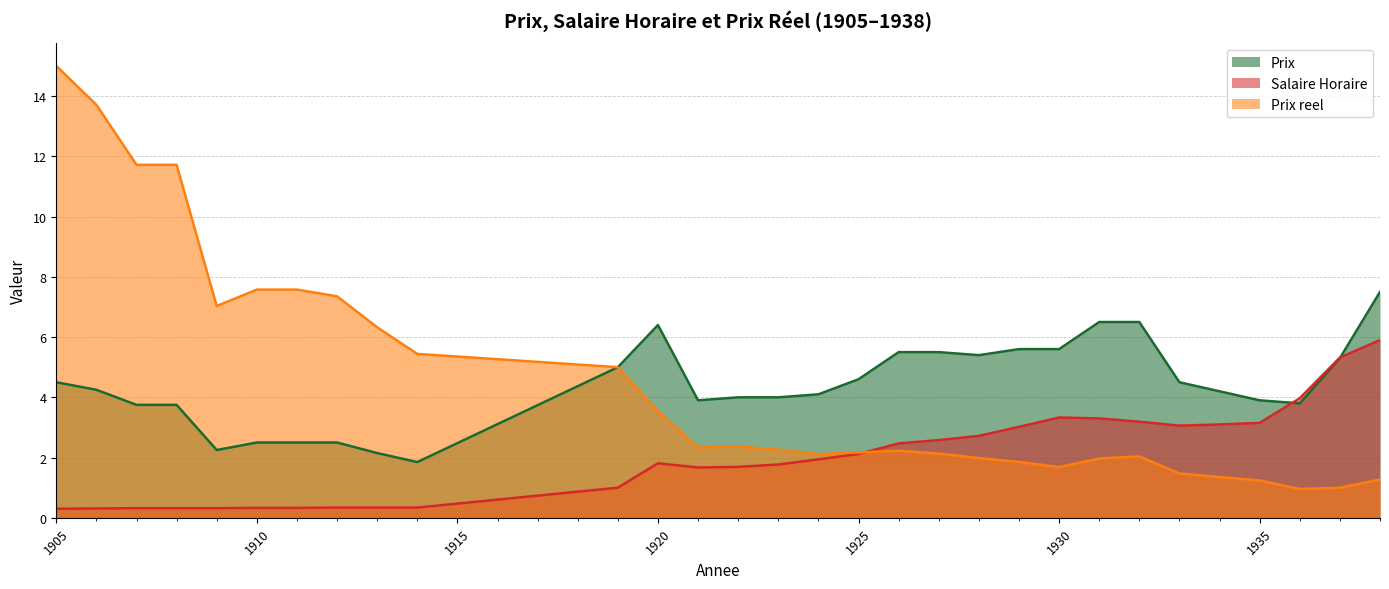

What is the value of the Prix point at the 24th from the left?

6.5